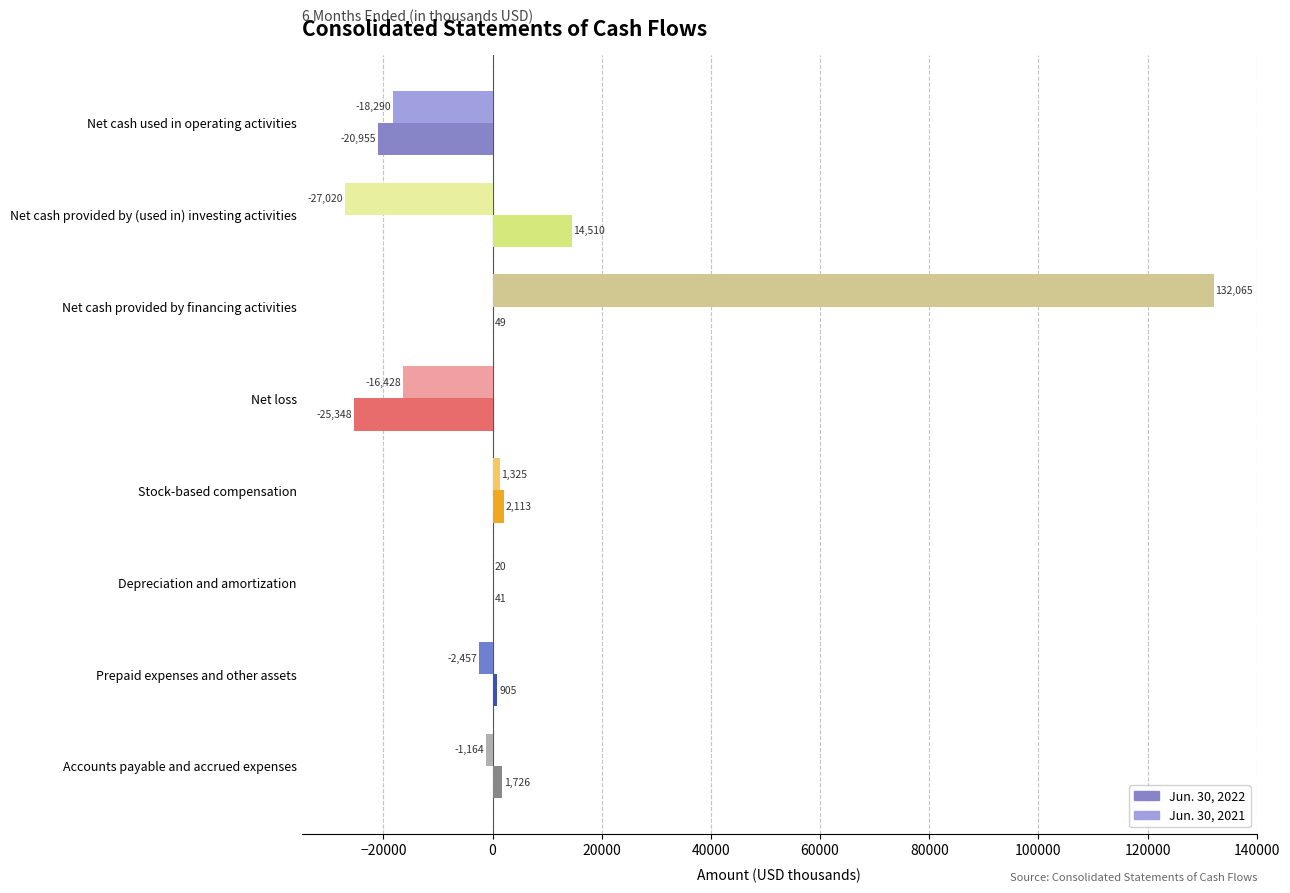

Which category has the highest value across all series?

Net cash provided by financing activities